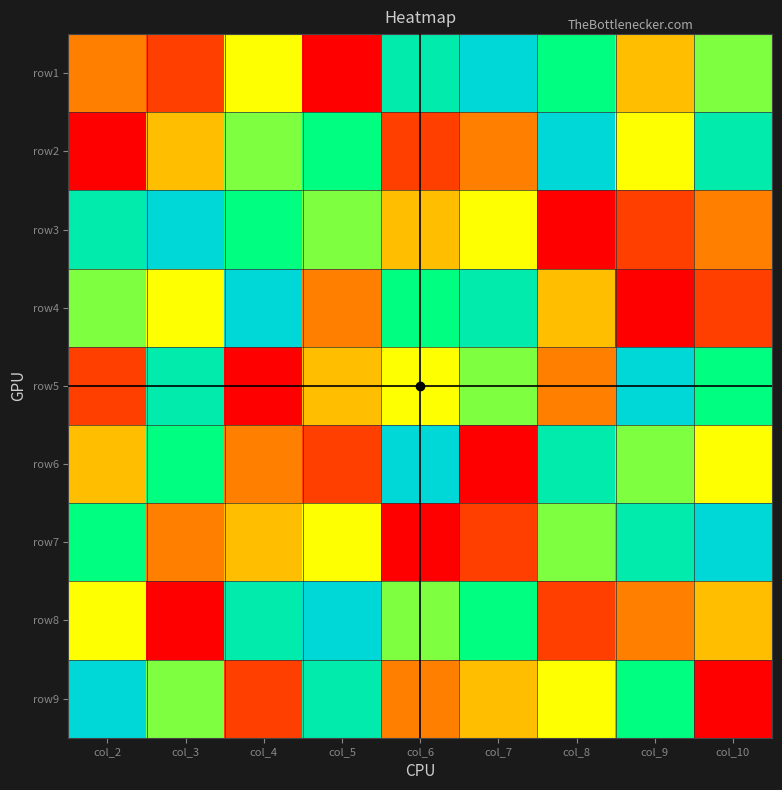

Which category has the lowest value across all series?

col_5